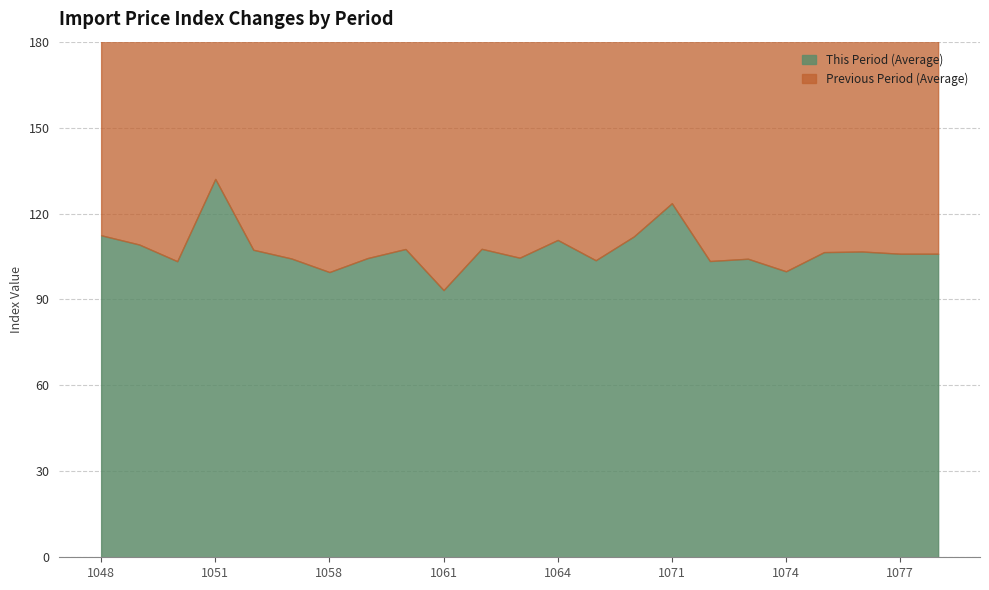

At which label does This Period (Average) first exceed 105?

1048